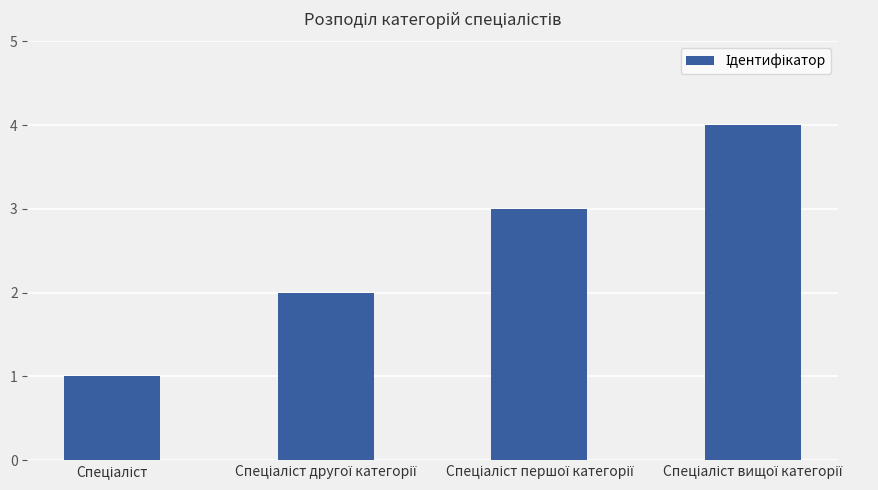

What is the value of the 4th bar from the left?

4